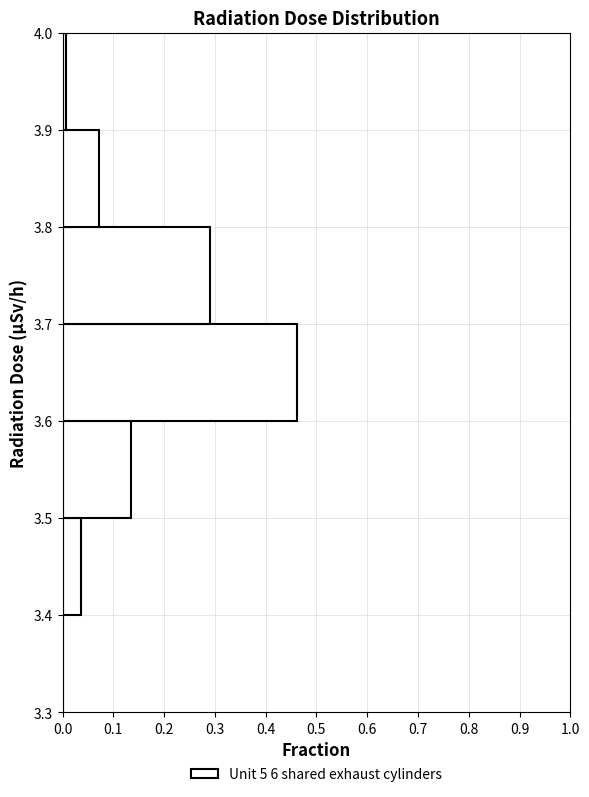

Reading bottom to top, list every bar in this chart as the range it spans on the y-axis followed by its length. The values are not printed on the chart, so give them approximately, as read against the axis.

3.3 to 3.4: 0
3.4 to 3.5: 0.04
3.5 to 3.6: 0.13
3.6 to 3.7: 0.46
3.7 to 3.8: 0.29
3.8 to 3.9: 0.07
3.9 to 4.0: under 0.01